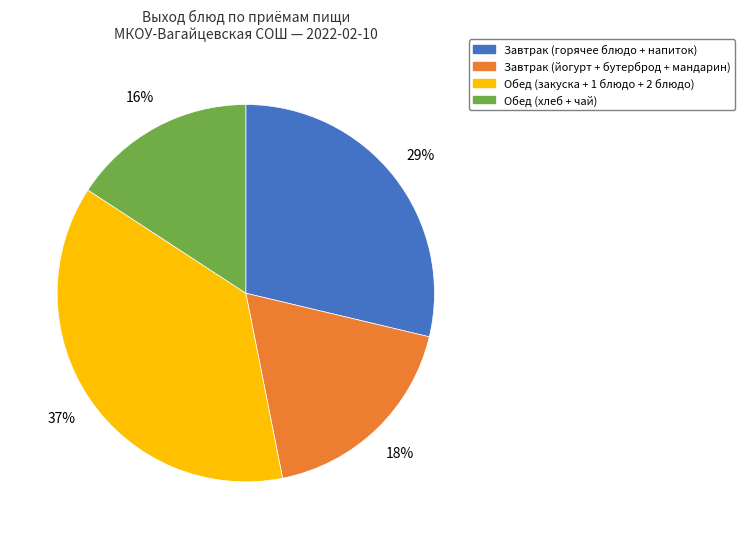

Which has a higher value, Завтрак (йогурт + бутерброд + мандарин) or Обед (хлеб + чай)?

Завтрак (йогурт + бутерброд + мандарин)